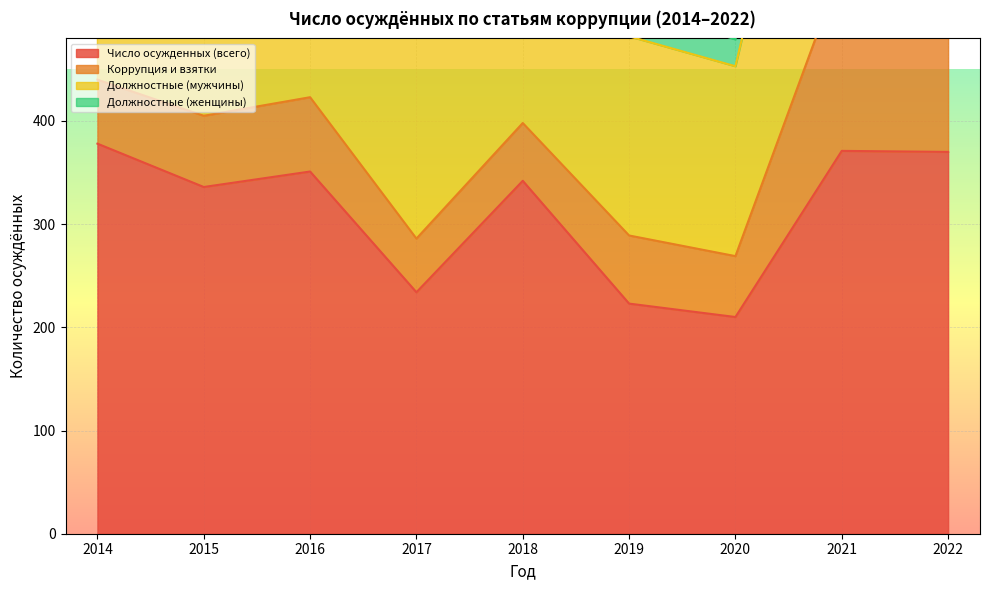

What is the lowest value of the Число осужденных (всего) series?

210